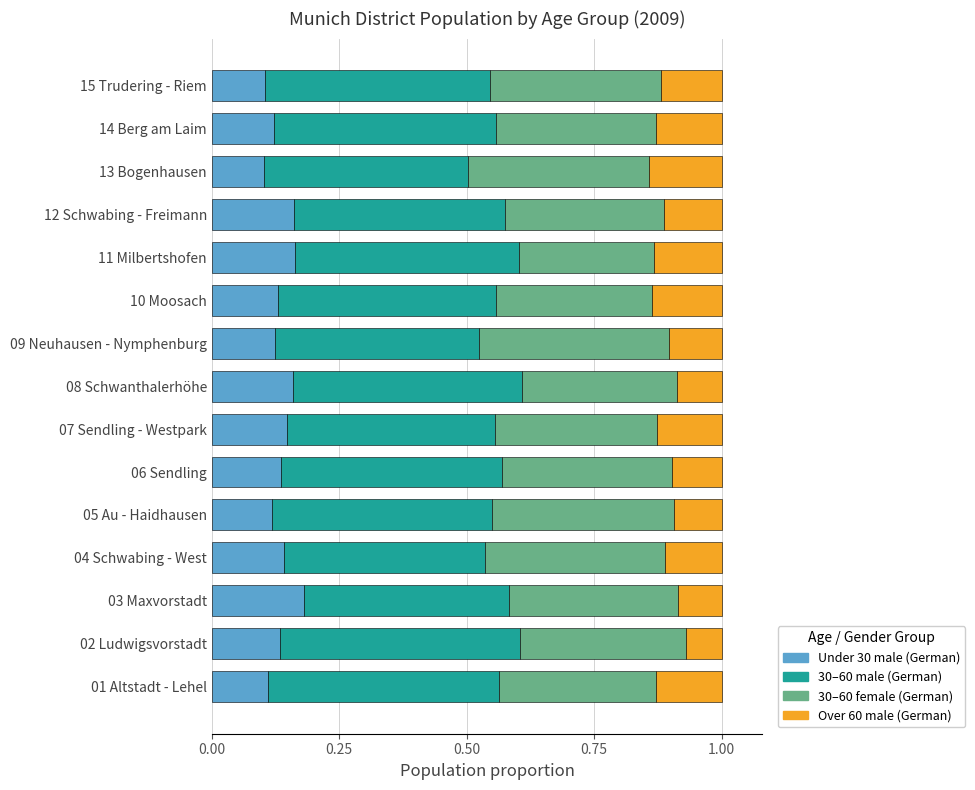

How many data points does each series have?

15